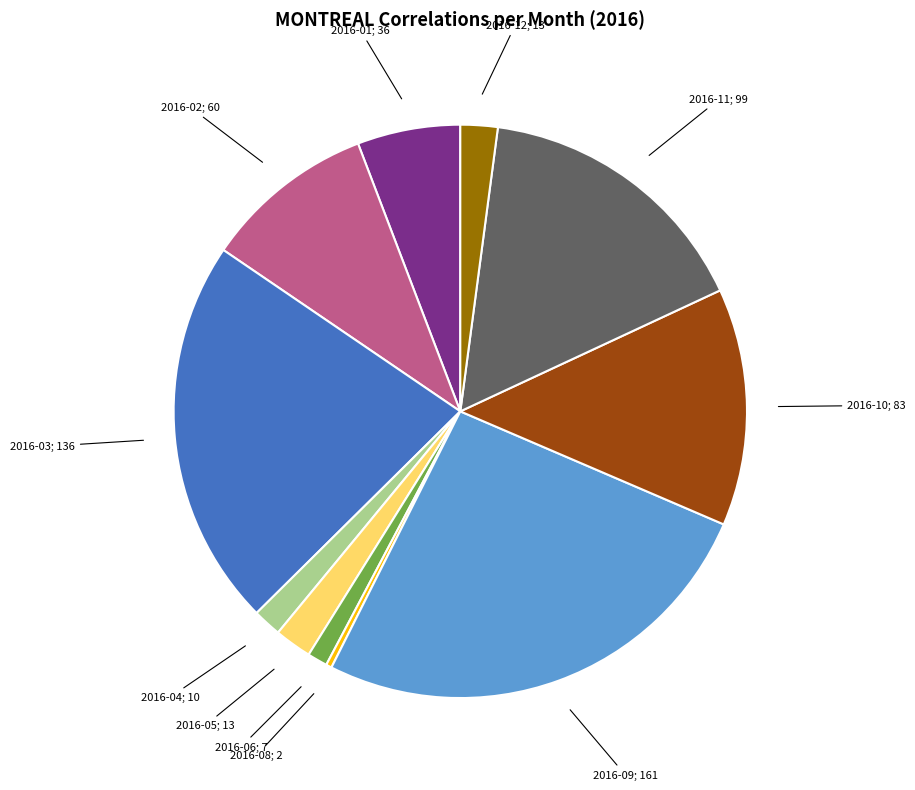

Is there a majority slice in this chart?

No